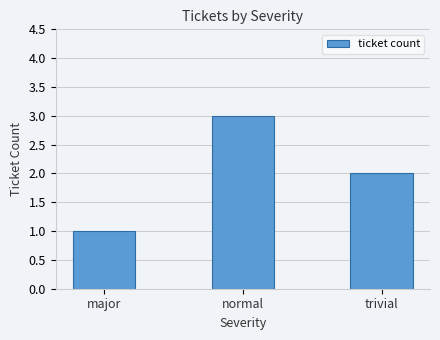

What is the value of the 1st bar from the left?

1